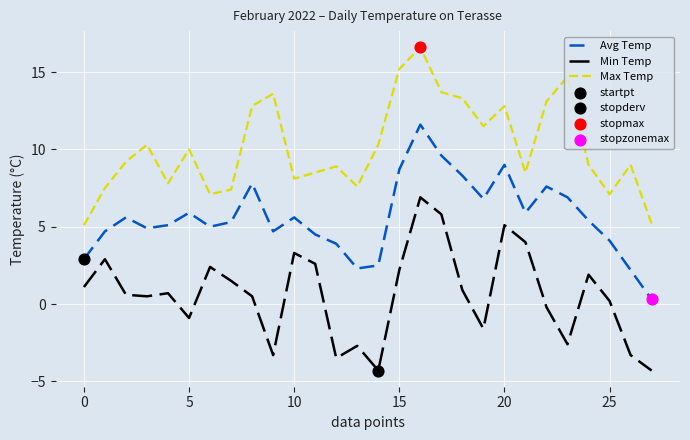

Which series has the largest total across all categories?

Max Temp